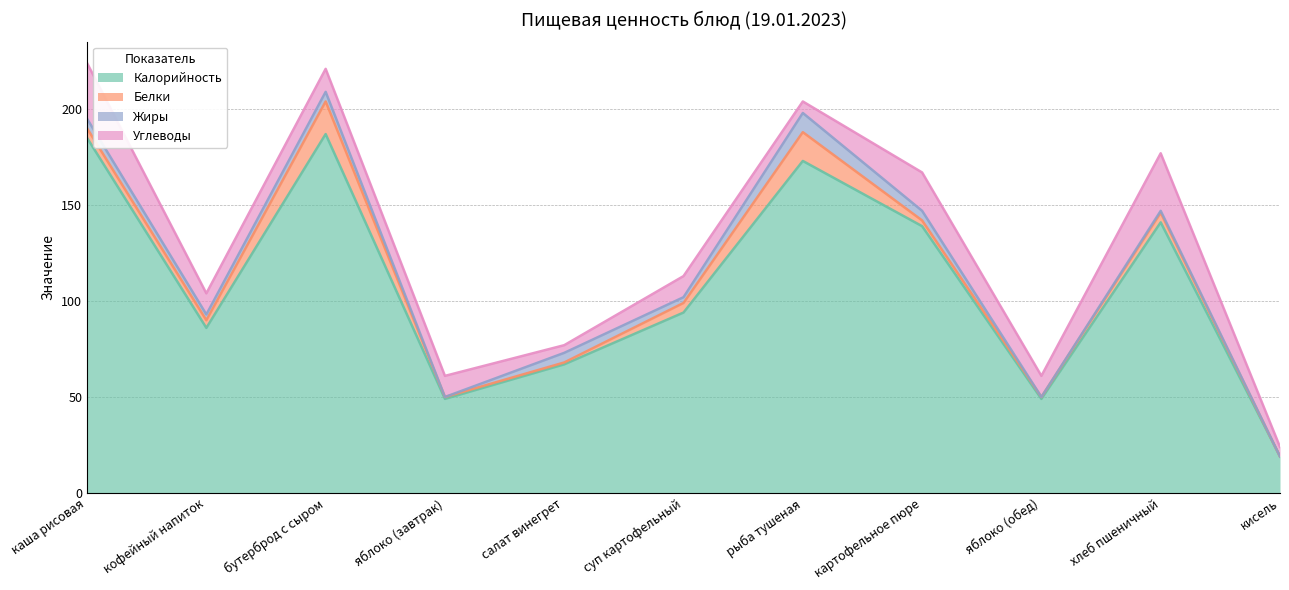

How many lines are shown in the chart?

4